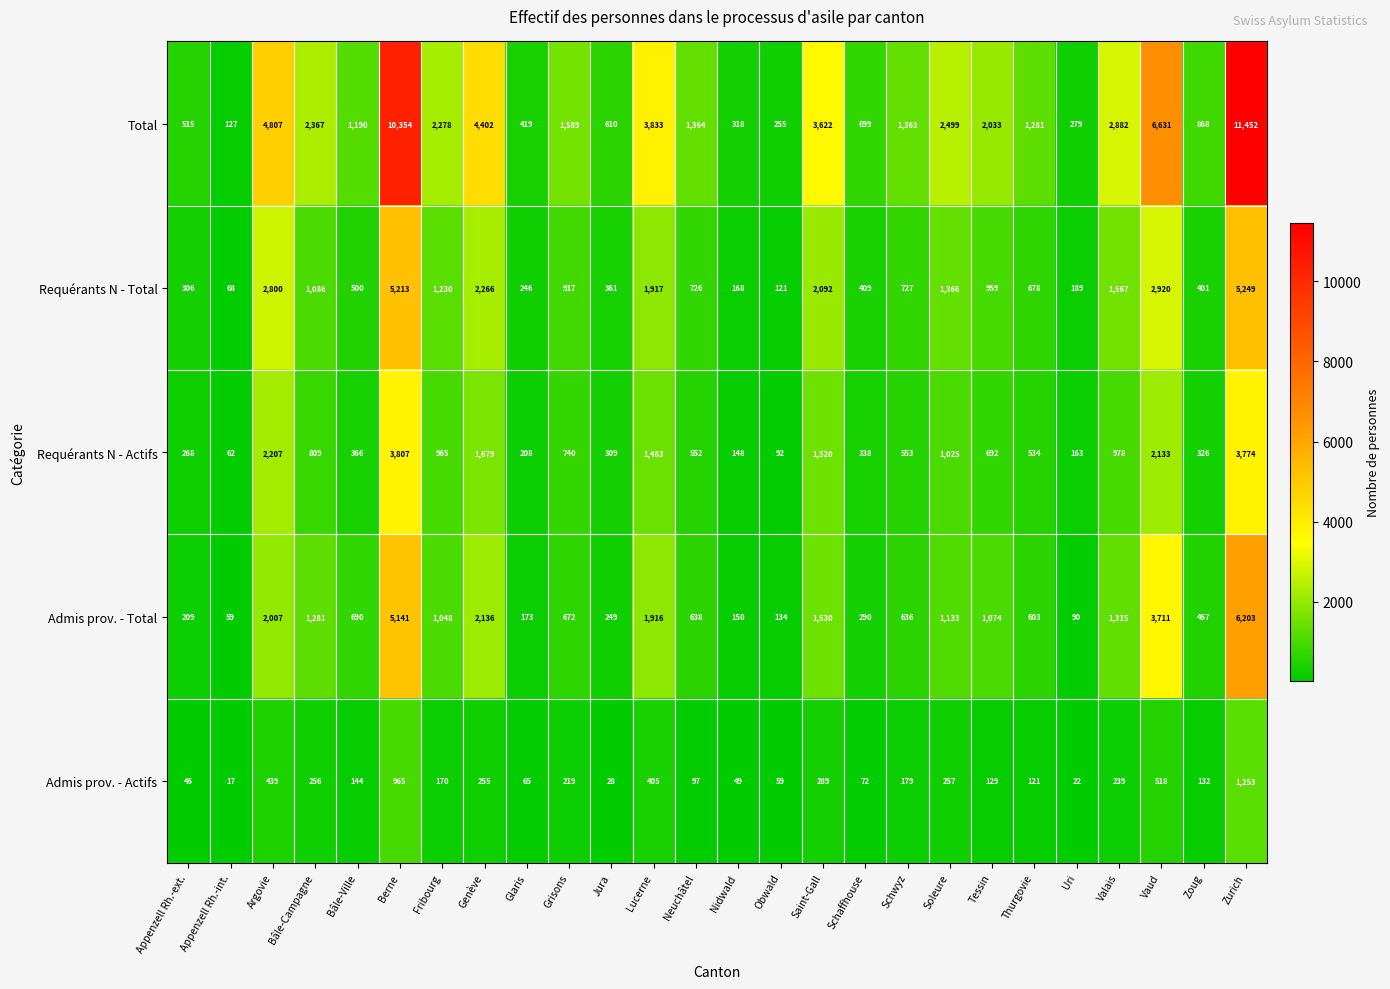

At which label does Requérants N - Actifs first exceed 692?

Argovie